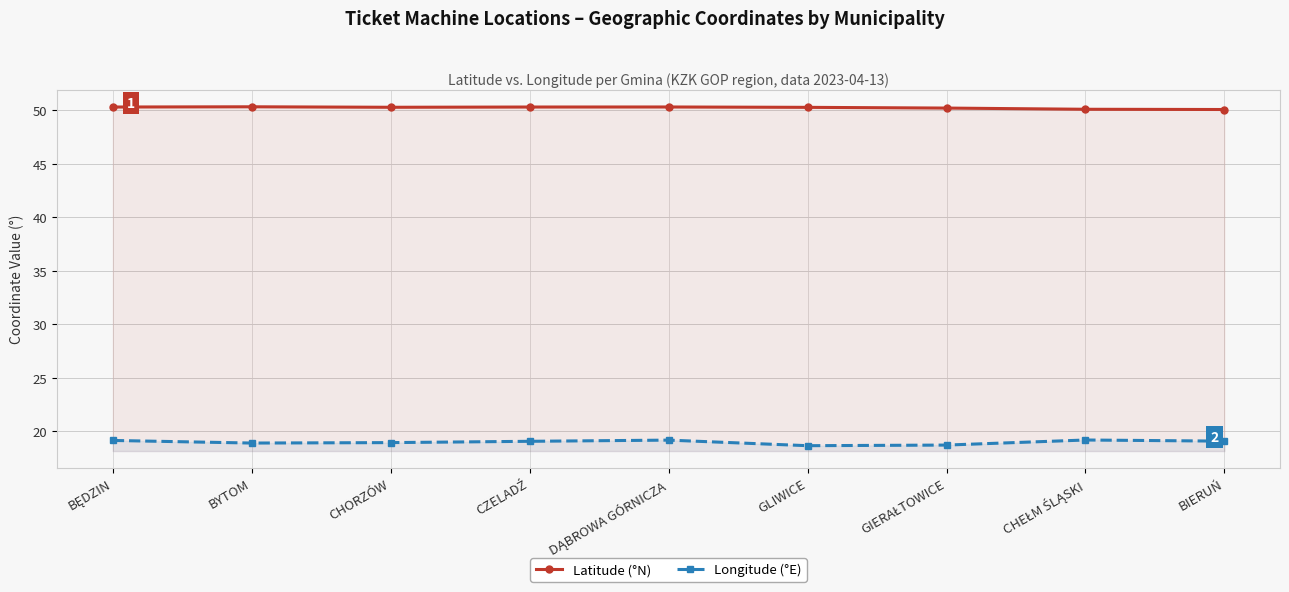

How many lines are shown in the chart?

2